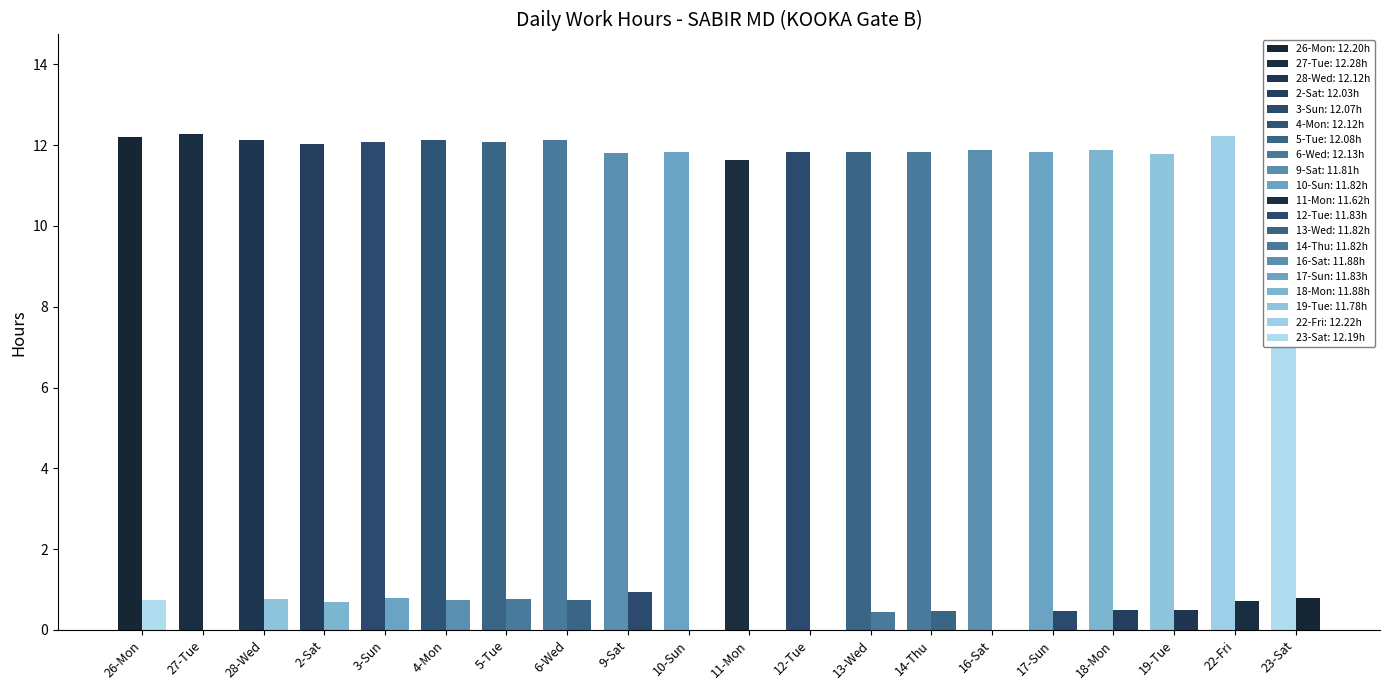

Which has a higher value, 5-Tue or 4-Mon?

4-Mon